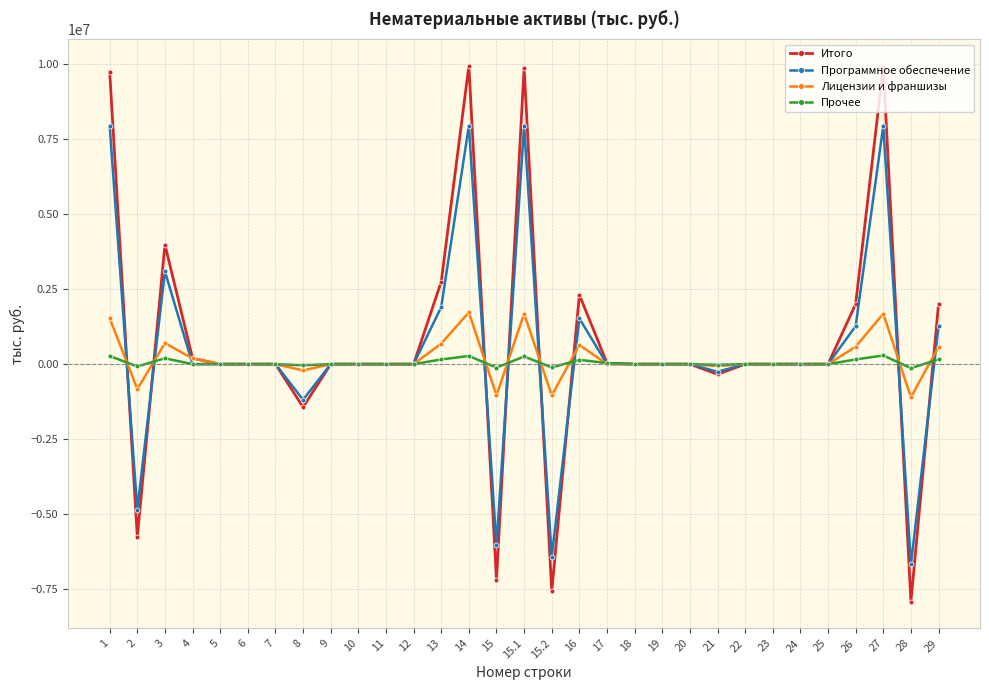

What position from the left is 1?

1